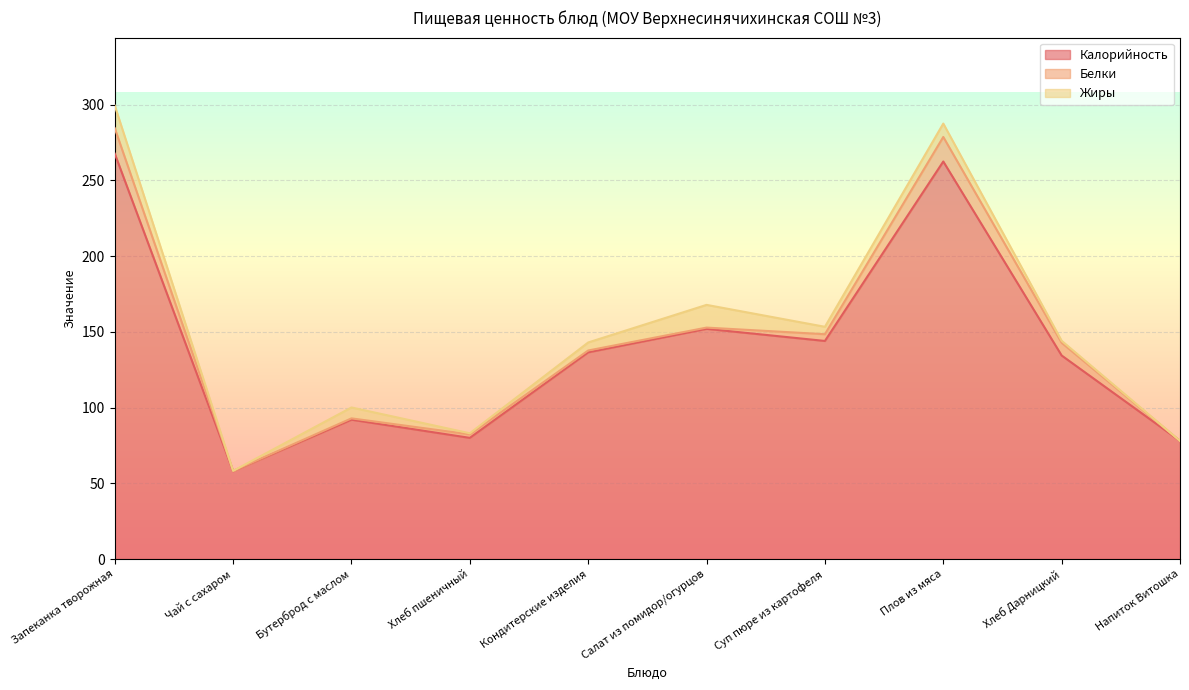

What is the label of the 5th point from the left?

Кондитерские изделия